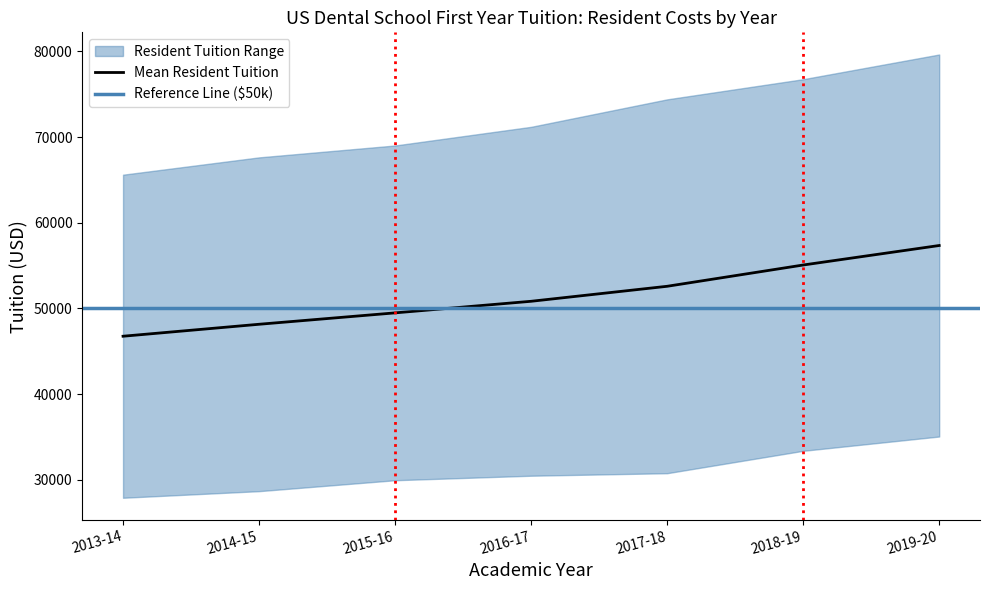

What is the smallest value displayed?

46755.4